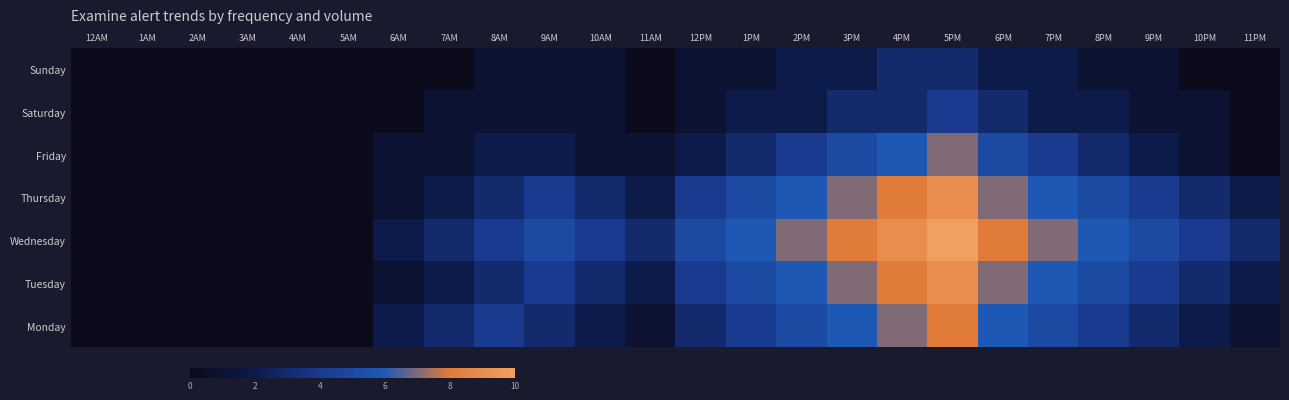

Reading left to right, what are all the values shown in this chart?

Monday: 12AM=0	1AM=0	2AM=0	3AM=0	4AM=0	5AM=0	6AM=2	7AM=3	8AM=4	9AM=3	10AM=2	11AM=1	12PM=3	1PM=4	2PM=5	3PM=6	4PM=7	5PM=8	6PM=6	7PM=5	8PM=4	9PM=3	10PM=2	11PM=1
Tuesday: 12AM=0	1AM=0	2AM=0	3AM=0	4AM=0	5AM=0	6AM=1	7AM=2	8AM=3	9AM=4	10AM=3	11AM=2	12PM=4	1PM=5	2PM=6	3PM=7	4PM=8	5PM=9	6PM=7	7PM=6	8PM=5	9PM=4	10PM=3	11PM=2
Wednesday: 12AM=0	1AM=0	2AM=0	3AM=0	4AM=0	5AM=0	6AM=2	7AM=3	8AM=4	9AM=5	10AM=4	11AM=3	12PM=5	1PM=6	2PM=7	3PM=8	4PM=9	5PM=10	6PM=8	7PM=7	8PM=6	9PM=5	10PM=4	11PM=3
Thursday: 12AM=0	1AM=0	2AM=0	3AM=0	4AM=0	5AM=0	6AM=1	7AM=2	8AM=3	9AM=4	10AM=3	11AM=2	12PM=4	1PM=5	2PM=6	3PM=7	4PM=8	5PM=9	6PM=7	7PM=6	8PM=5	9PM=4	10PM=3	11PM=2
Friday: 12AM=0	1AM=0	2AM=0	3AM=0	4AM=0	5AM=0	6AM=1	7AM=1	8AM=2	9AM=2	10AM=1	11AM=1	12PM=2	1PM=3	2PM=4	3PM=5	4PM=6	5PM=7	6PM=5	7PM=4	8PM=3	9PM=2	10PM=1	11PM=0
Saturday: 12AM=0	1AM=0	2AM=0	3AM=0	4AM=0	5AM=0	6AM=0	7AM=1	8AM=1	9AM=1	10AM=1	11AM=0	12PM=1	1PM=2	2PM=2	3PM=3	4PM=3	5PM=4	6PM=3	7PM=2	8PM=2	9PM=1	10PM=1	11PM=0
Sunday: 12AM=0	1AM=0	2AM=0	3AM=0	4AM=0	5AM=0	6AM=0	7AM=0	8AM=1	9AM=1	10AM=1	11AM=0	12PM=1	1PM=1	2PM=2	3PM=2	4PM=3	5PM=3	6PM=2	7PM=2	8PM=1	9PM=1	10PM=0	11PM=0